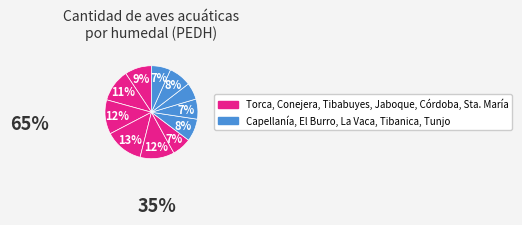

Is there any slice that represents more than half of the pie?

No